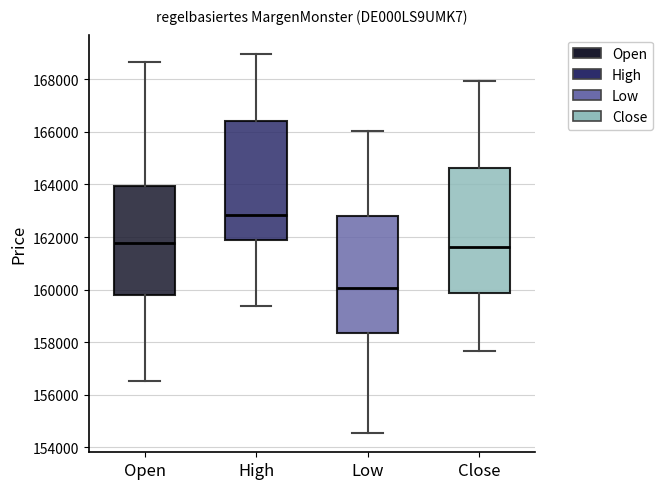

Reading left to right, read every box against the y-axis: the position of its median line, the range the box covers, and the ends of its whiskers. The values are not printed on the chart, so give them approximately, as read against the axis.

Open: median 161800, box 159800 to 164000, whiskers 156600 to 168600
High: median 162800, box 161800 to 166400, whiskers 159400 to 169000
Low: median 160000, box 158400 to 162800, whiskers 154600 to 166000
Close: median 161600, box 159800 to 164600, whiskers 157600 to 168000